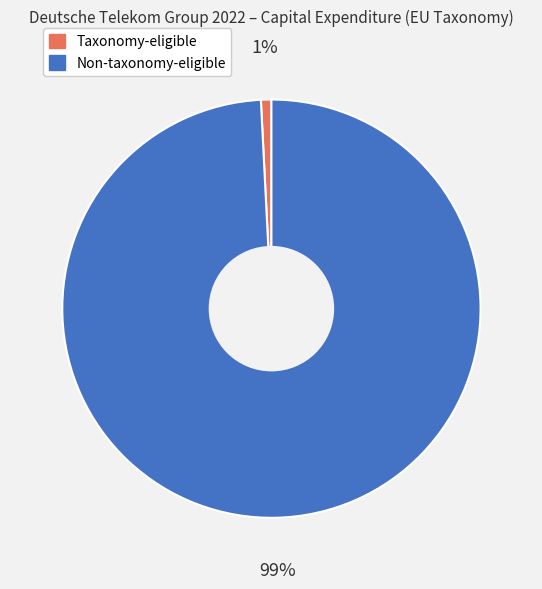

To the nearest percent, what portion does Taxonomy-eligible represent?

1%